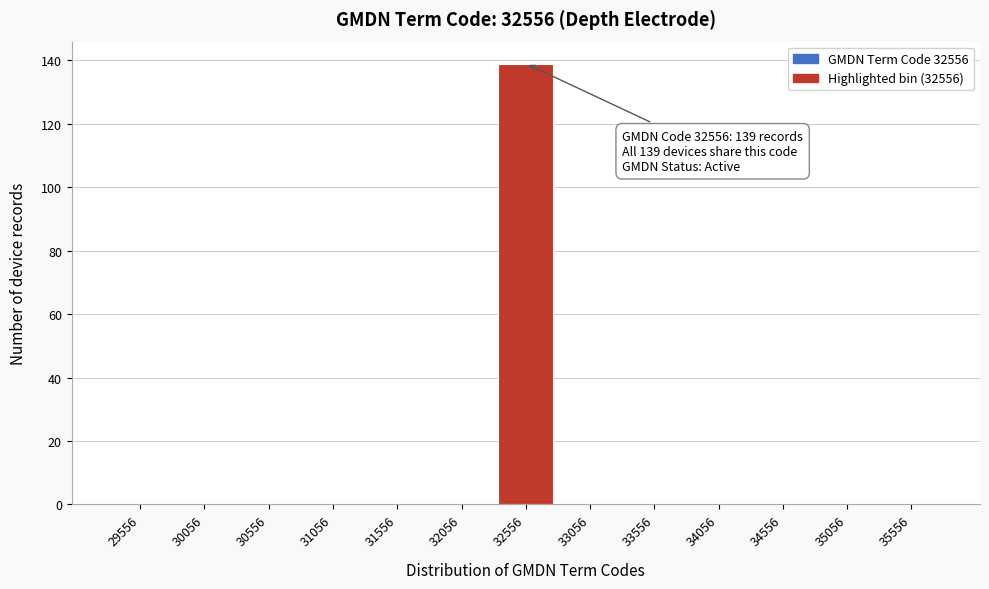

Reading left to right, what are all the values shown in this chart?

29556=0	30056=0	30556=0	31056=0	31556=0	32056=0	32556=139	33056=0	33556=0	34056=0	34556=0	35056=0	35556=0